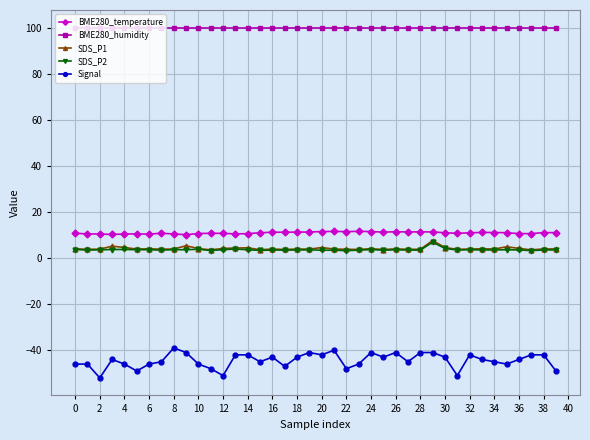

True or false: SDS_P2 and Signal intersect in this chart.

False